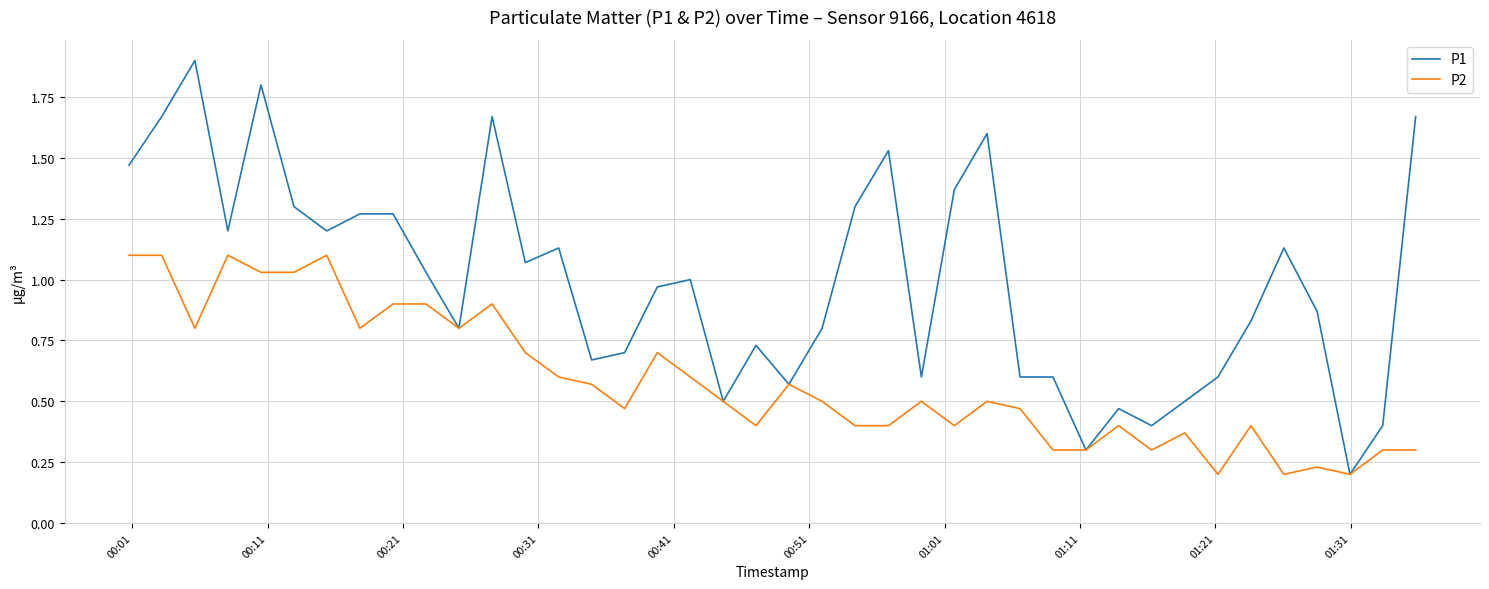

What are all the series names shown in the legend?

P1, P2